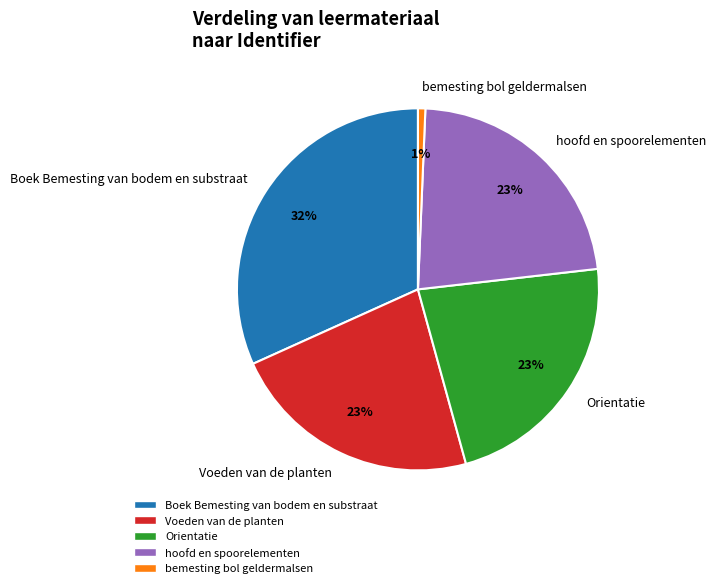

What percentage is the bemesting bol geldermalsen slice, to the nearest percent?

1%